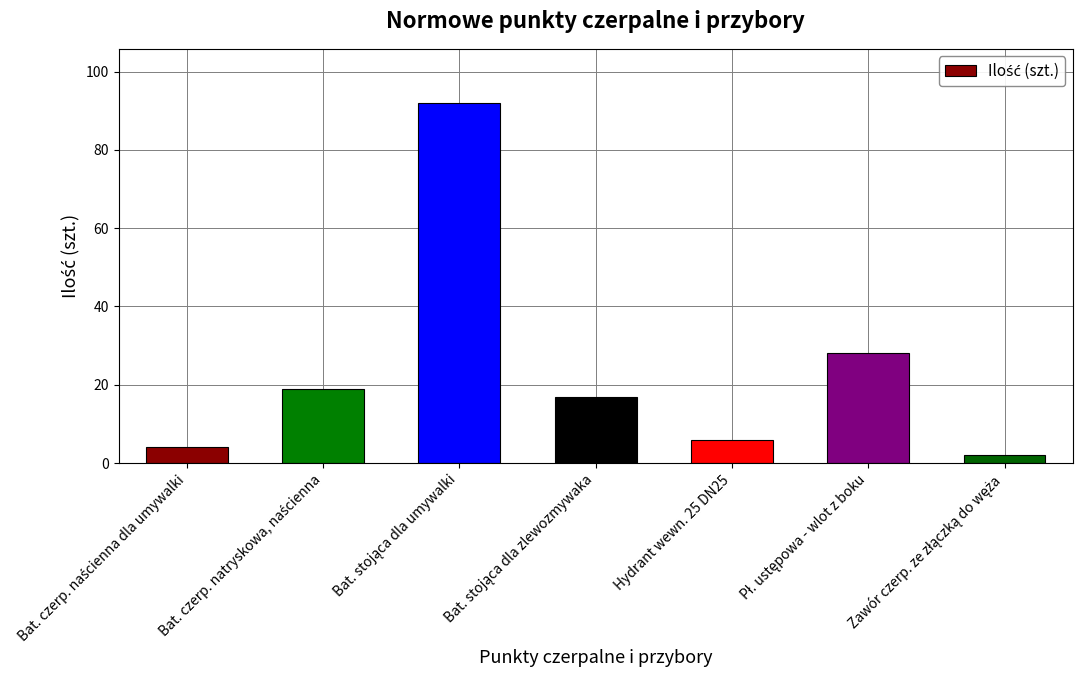

What is the approximate value at Hydrant wewn. 25 DN25, to the nearest 10?

10